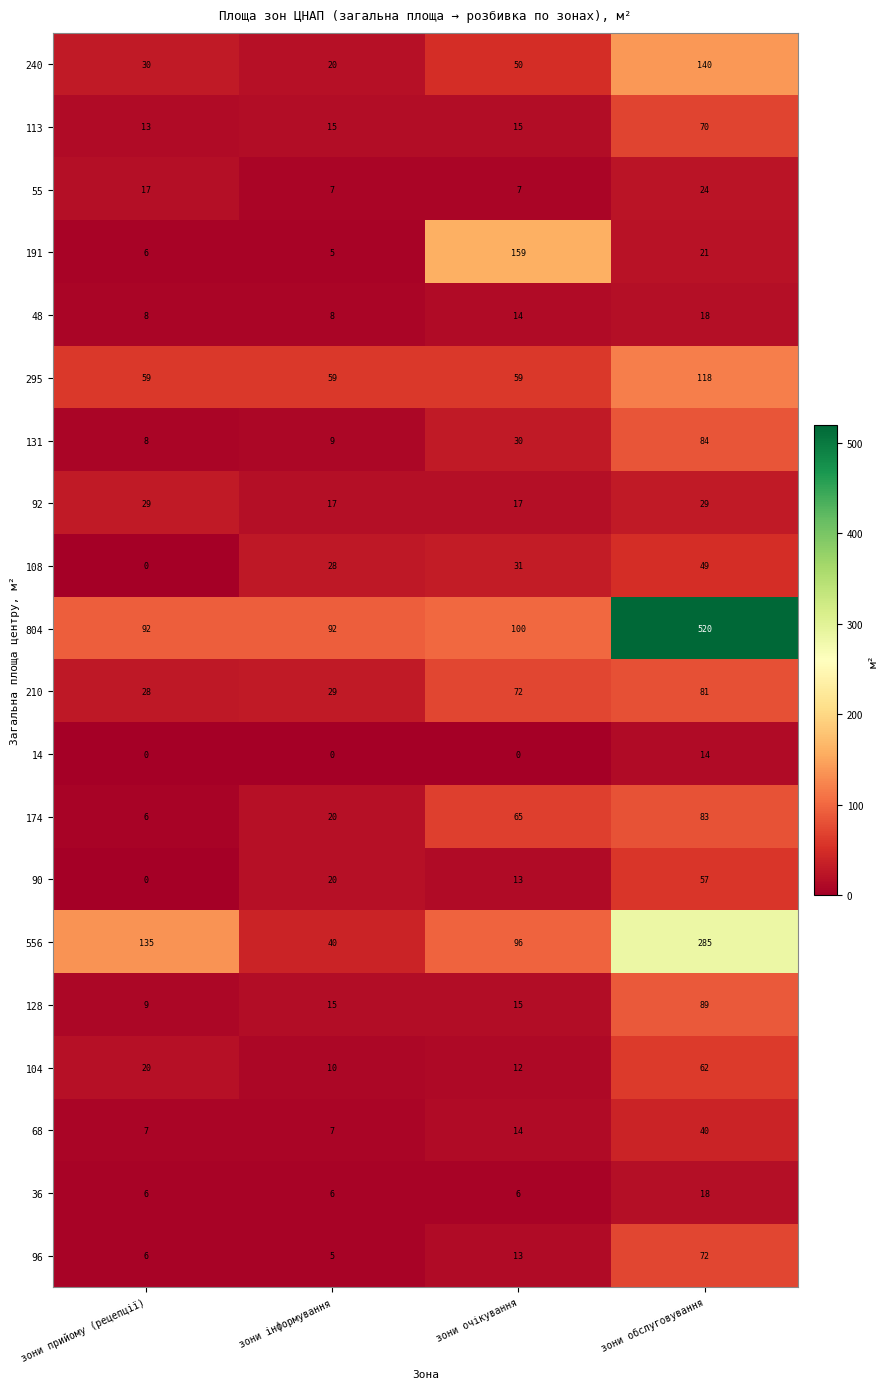

Is it true that 55 equals 10 at зони інформування?

False